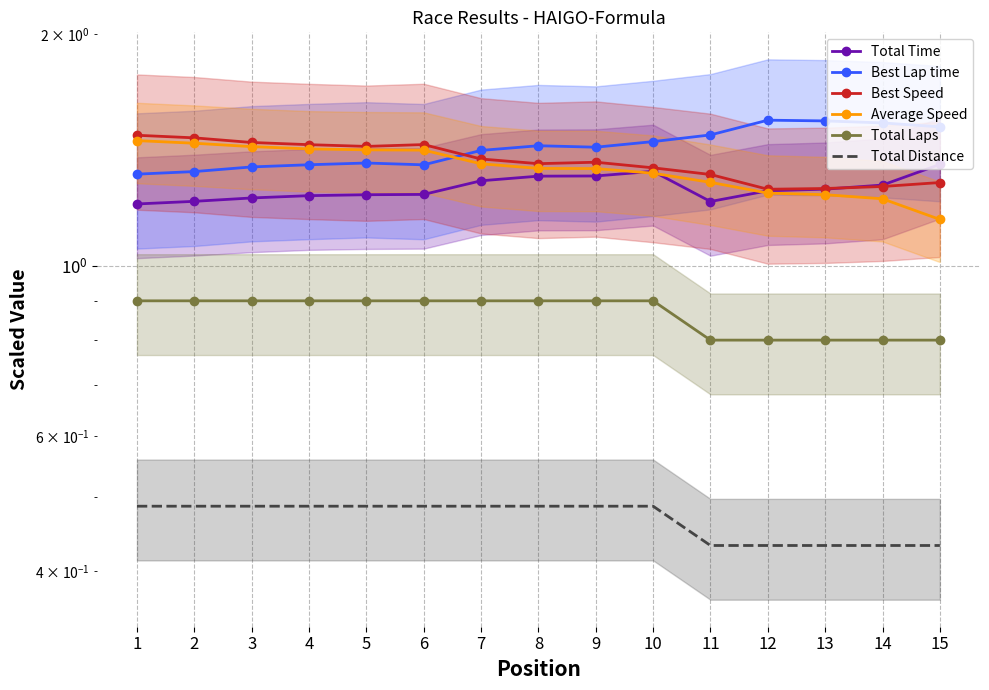

True or false: Average Speed and Total Laps cross at least once.

False